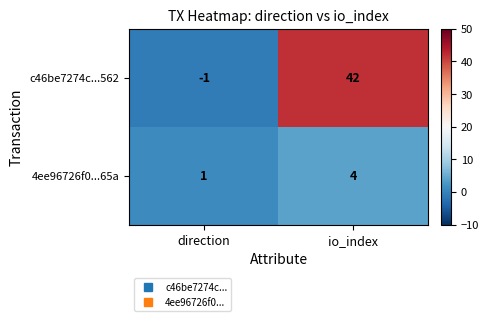

Rank the series by their average value, from highest to lowest.

c46be7274c...562, 4ee96726f0...65a